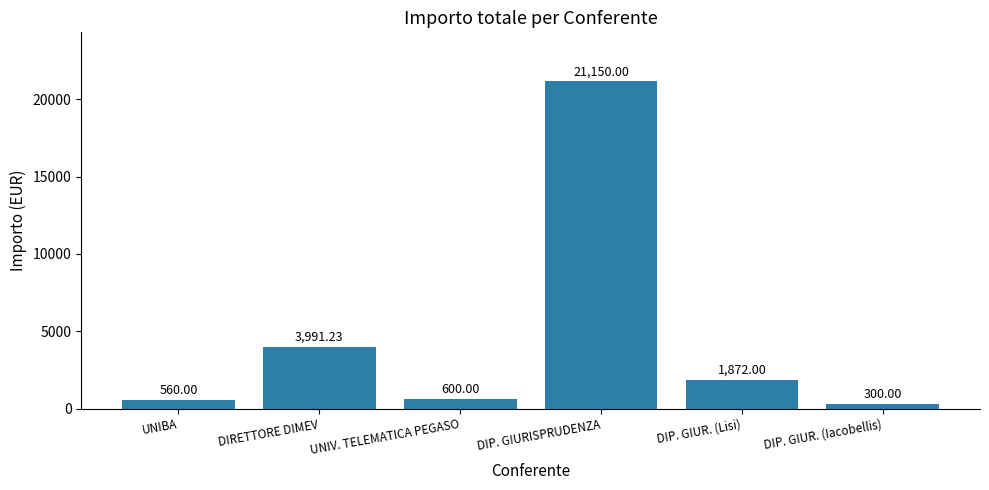

Between DIP. GIUR. (Lisi) and DIRETTORE DIMEV, which is larger?

DIRETTORE DIMEV